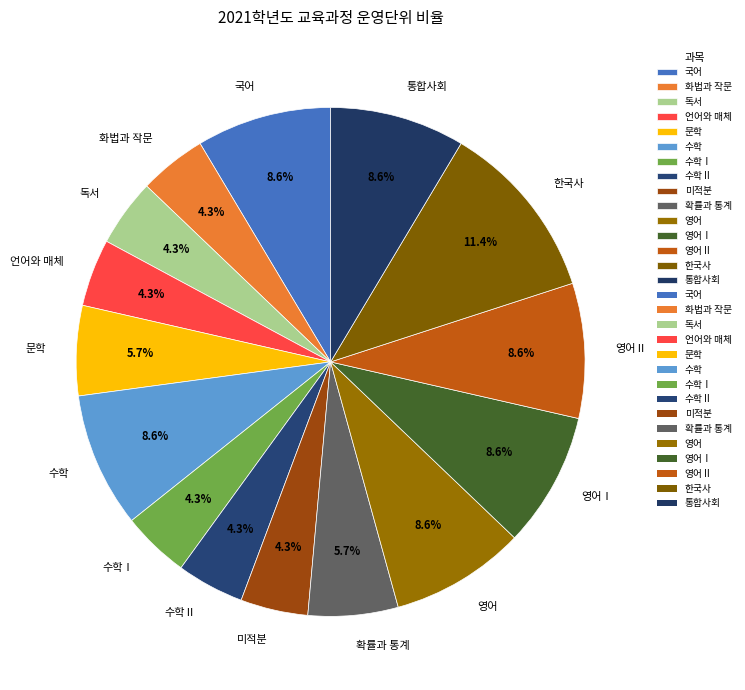

Which category has the biggest portion of the pie?

한국사